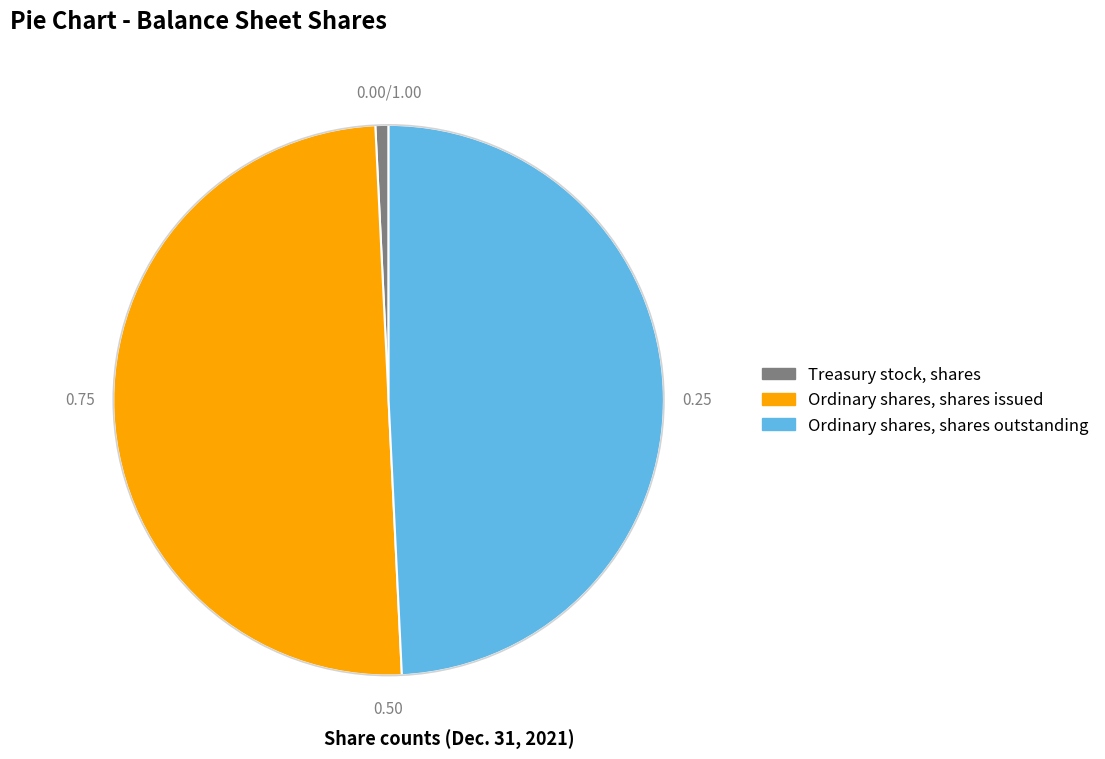

Which has a higher value, Ordinary shares, shares outstanding or Ordinary shares, shares issued?

Ordinary shares, shares issued